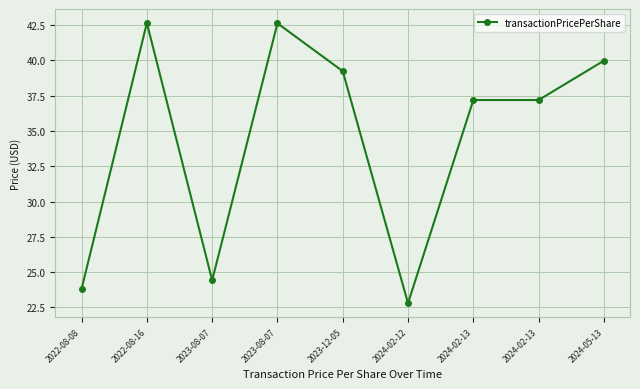

Where does the data first go above 37?

2022-08-16